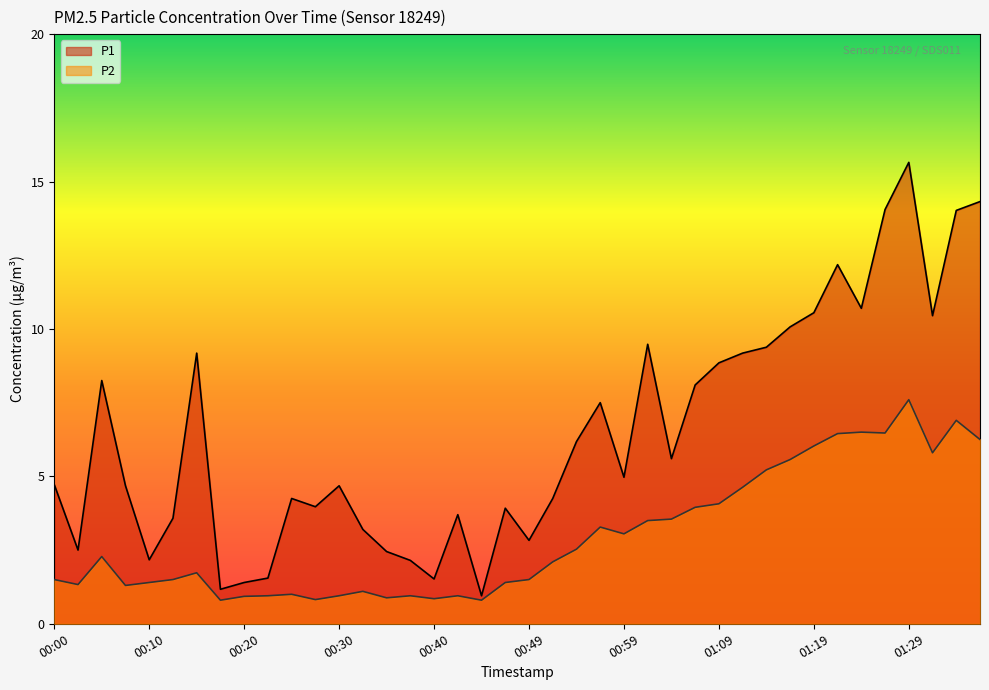

At which label is P1 closest to 8?

01:07